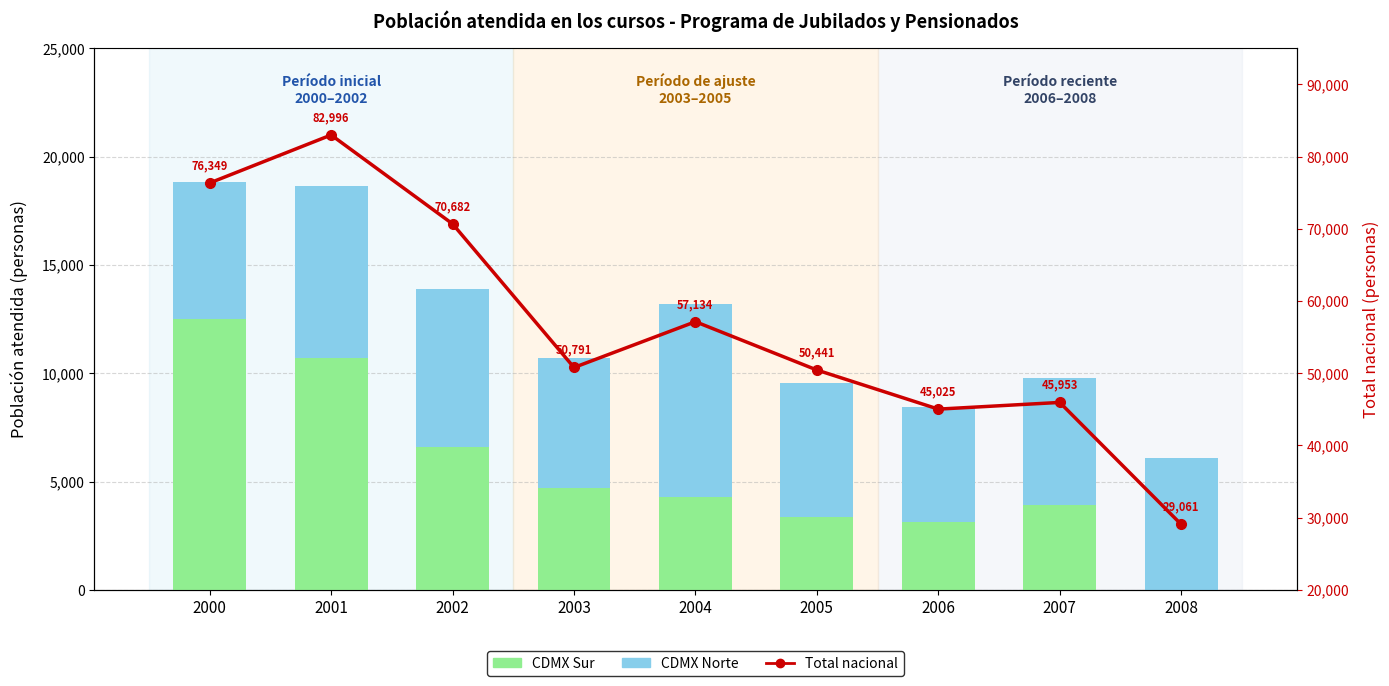

Read the CDMX Norte (Men-like) value at 2008.

6085